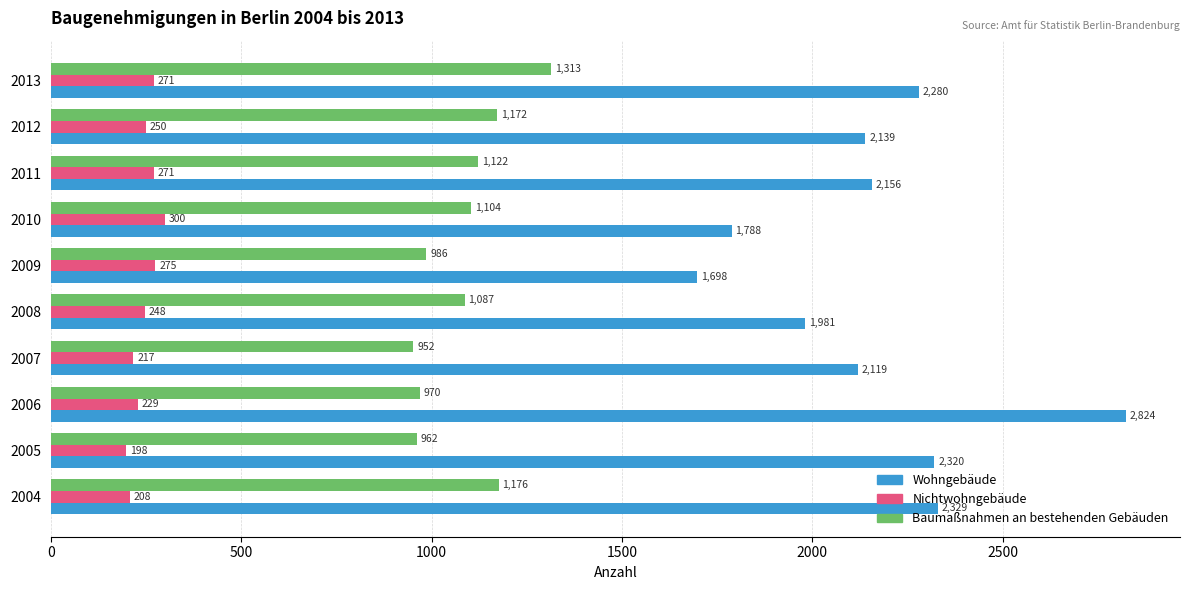

What is the maximum value for Wohngebäude?

2824